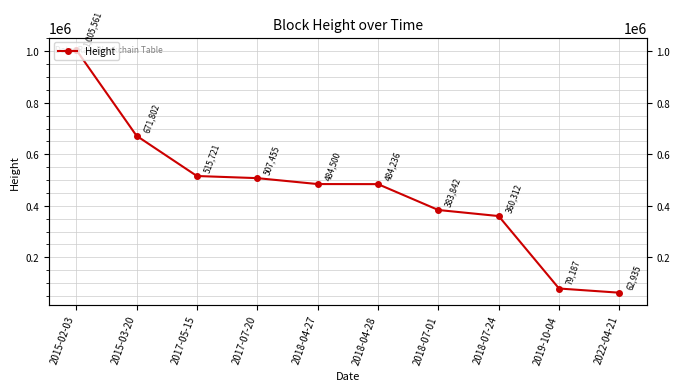

What is the difference between the values at 2018-07-24 and 2018-04-28?

123924